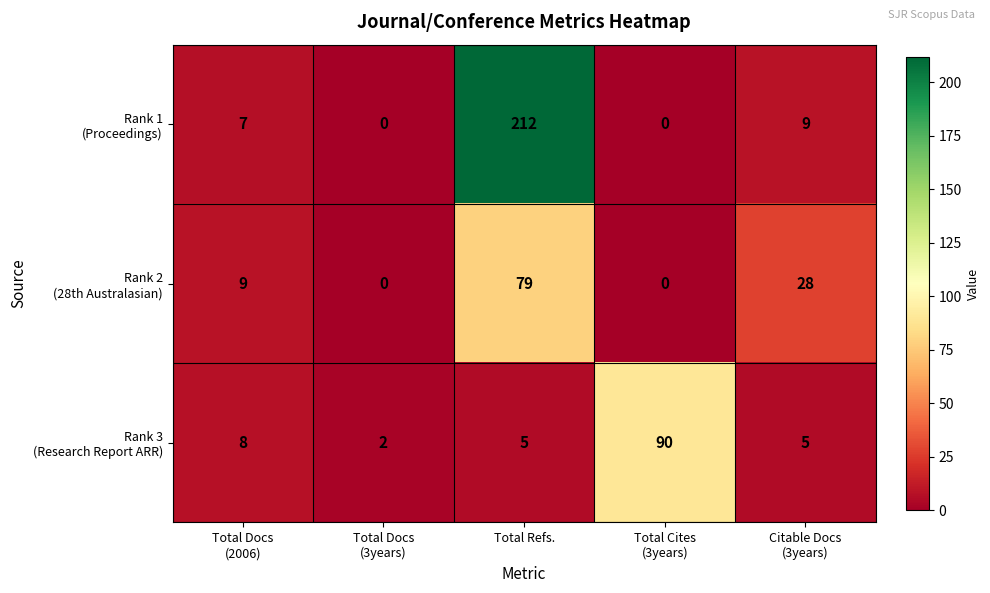

What is the total value across all series at Total Refs.?

296